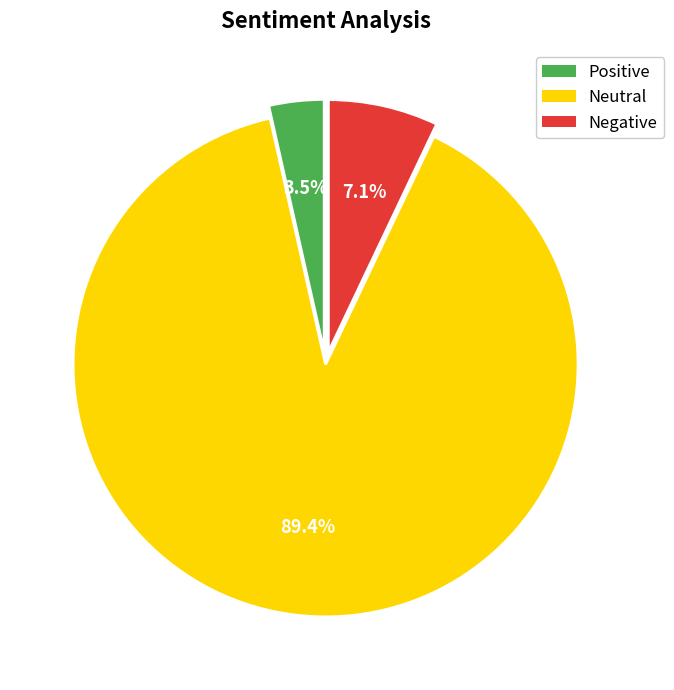

Between Positive and Neutral, which is larger?

Neutral